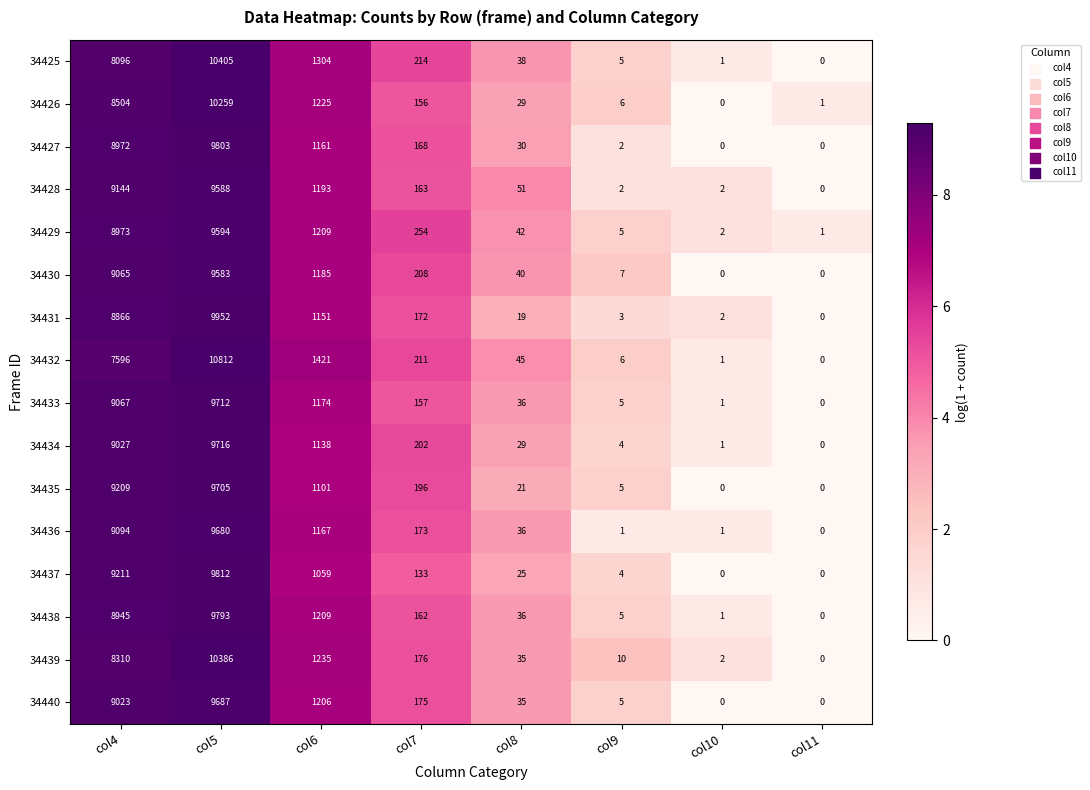

What is the total value across all series at col6?

19138